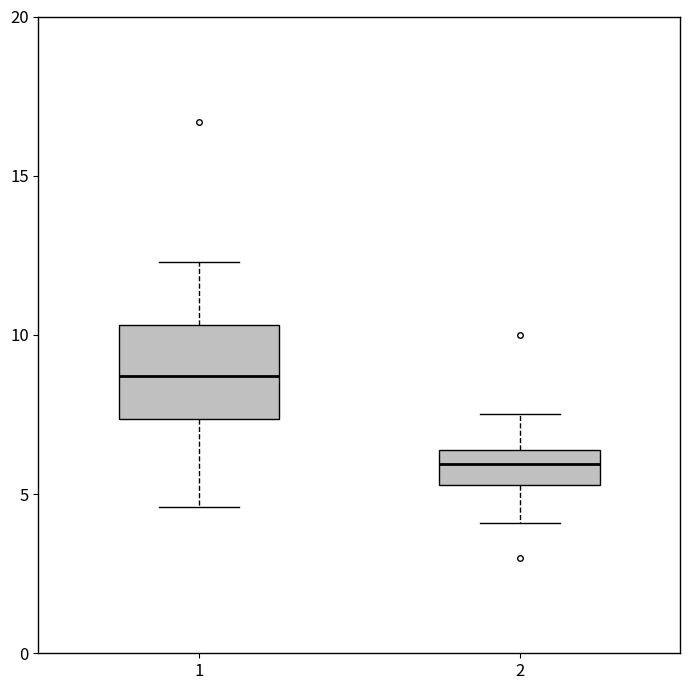

Which box's median line is the lowest?

2